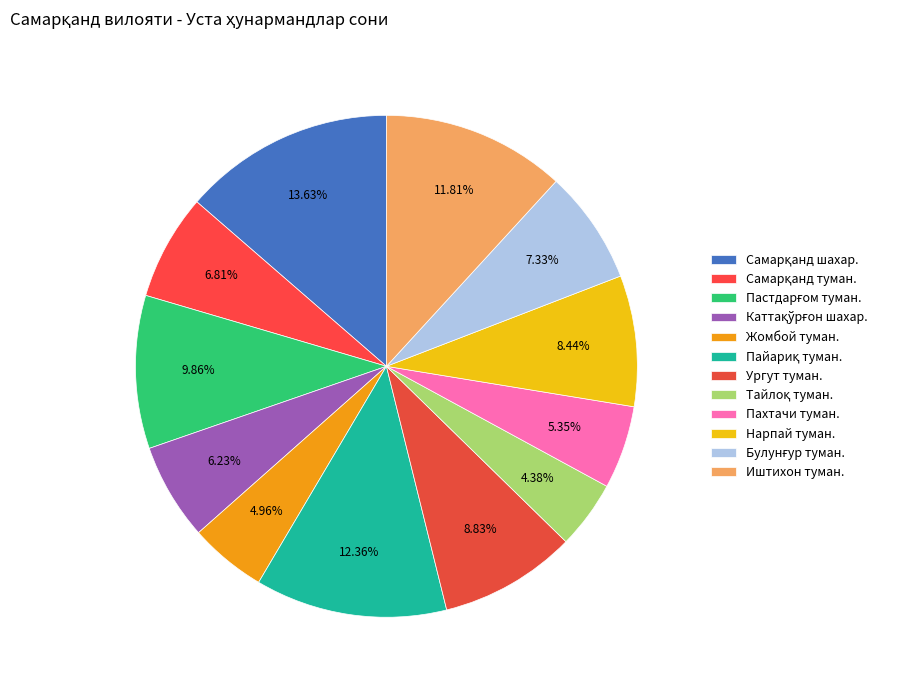

To the nearest percent, what percentage of the pie is Каттақўрғон шахар.?

6%